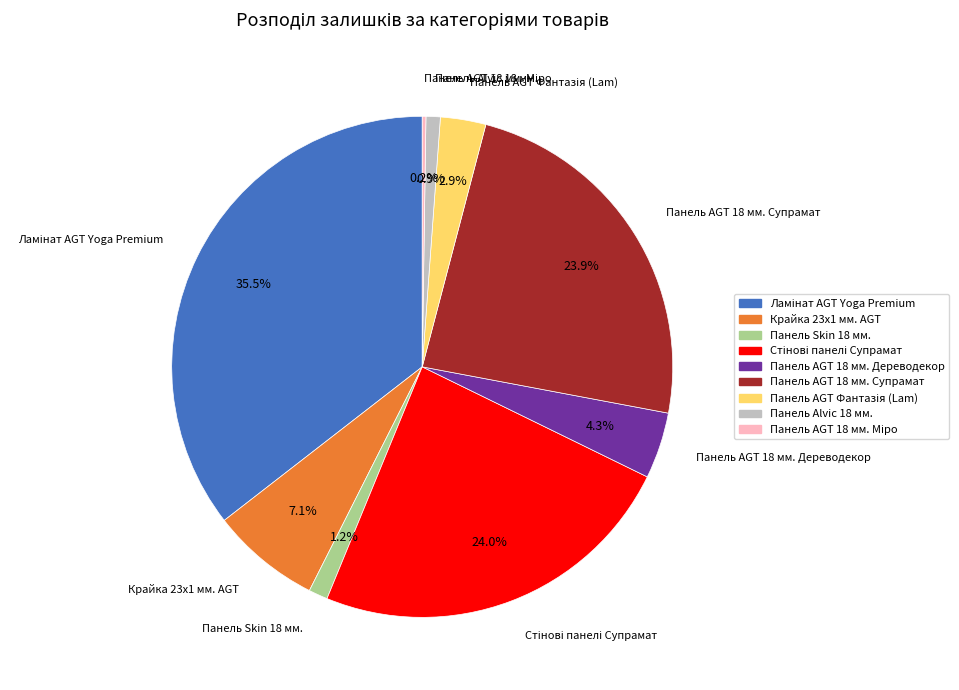

What is the ratio of the value at Крайка 23x1 мм. AGT to the value at Панель AGT 18 мм. Супрамат?

0.3